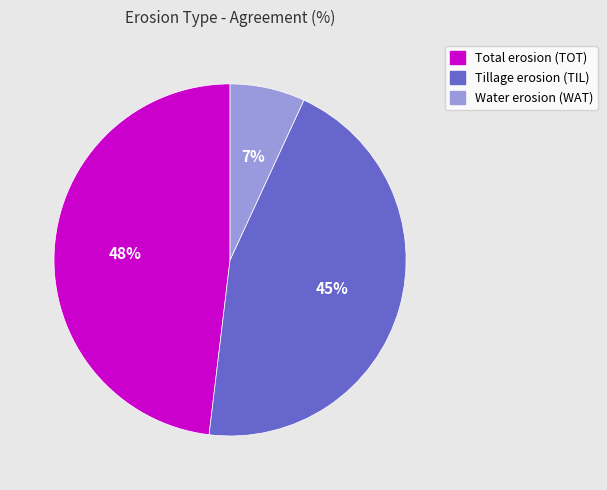

To the nearest percent, what percentage of the pie is Total erosion (TOT)?

48%